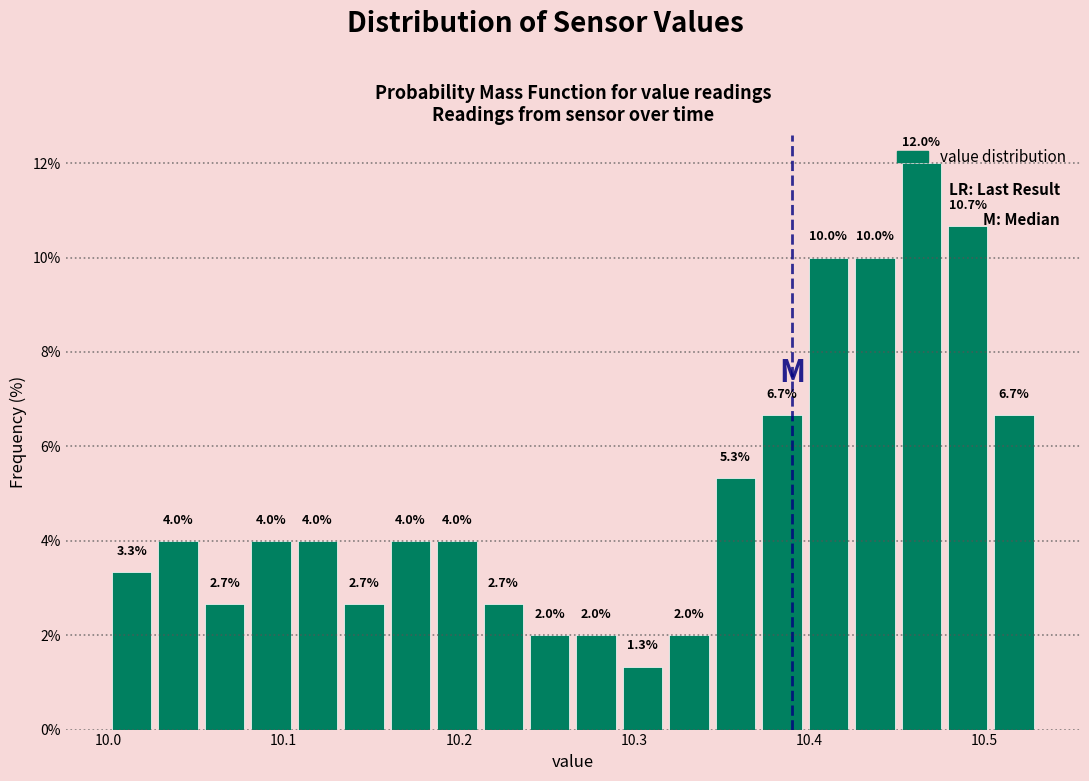

Read against the x-axis, roughly where is the centre of the tallest bar?

10.46